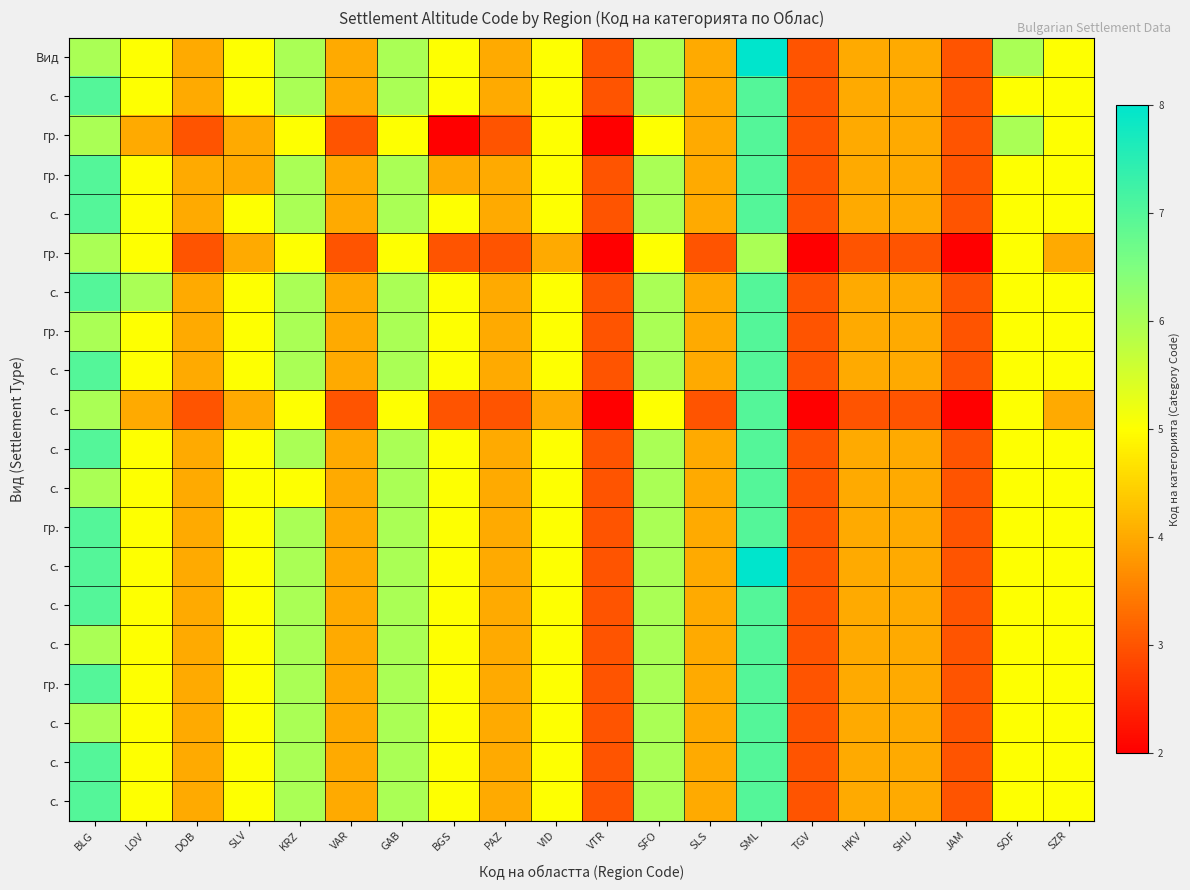

What is the total value across all series at BLG?

132